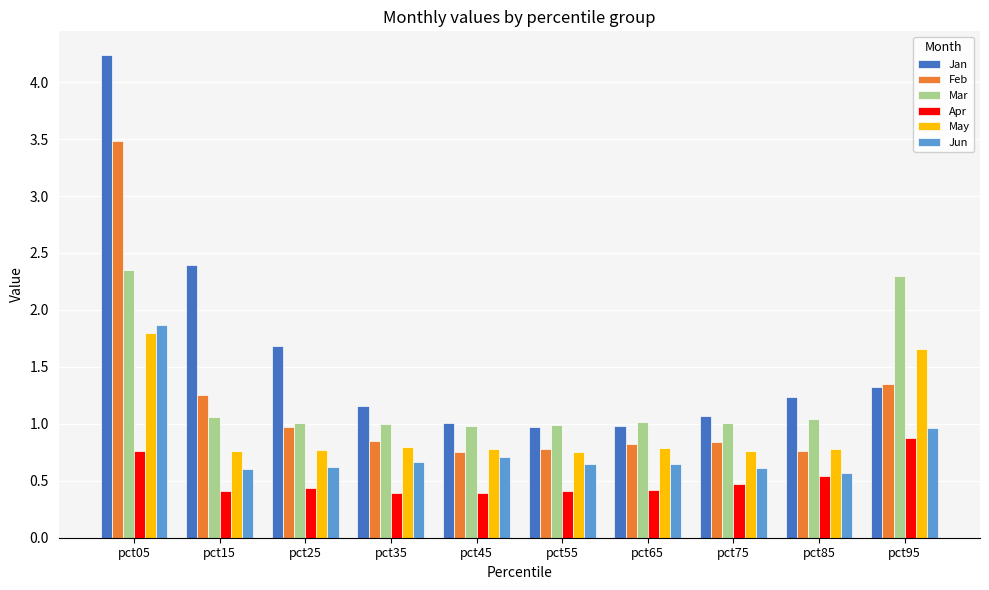

The value of Apr at pct05 is 0.8. True or false?

True